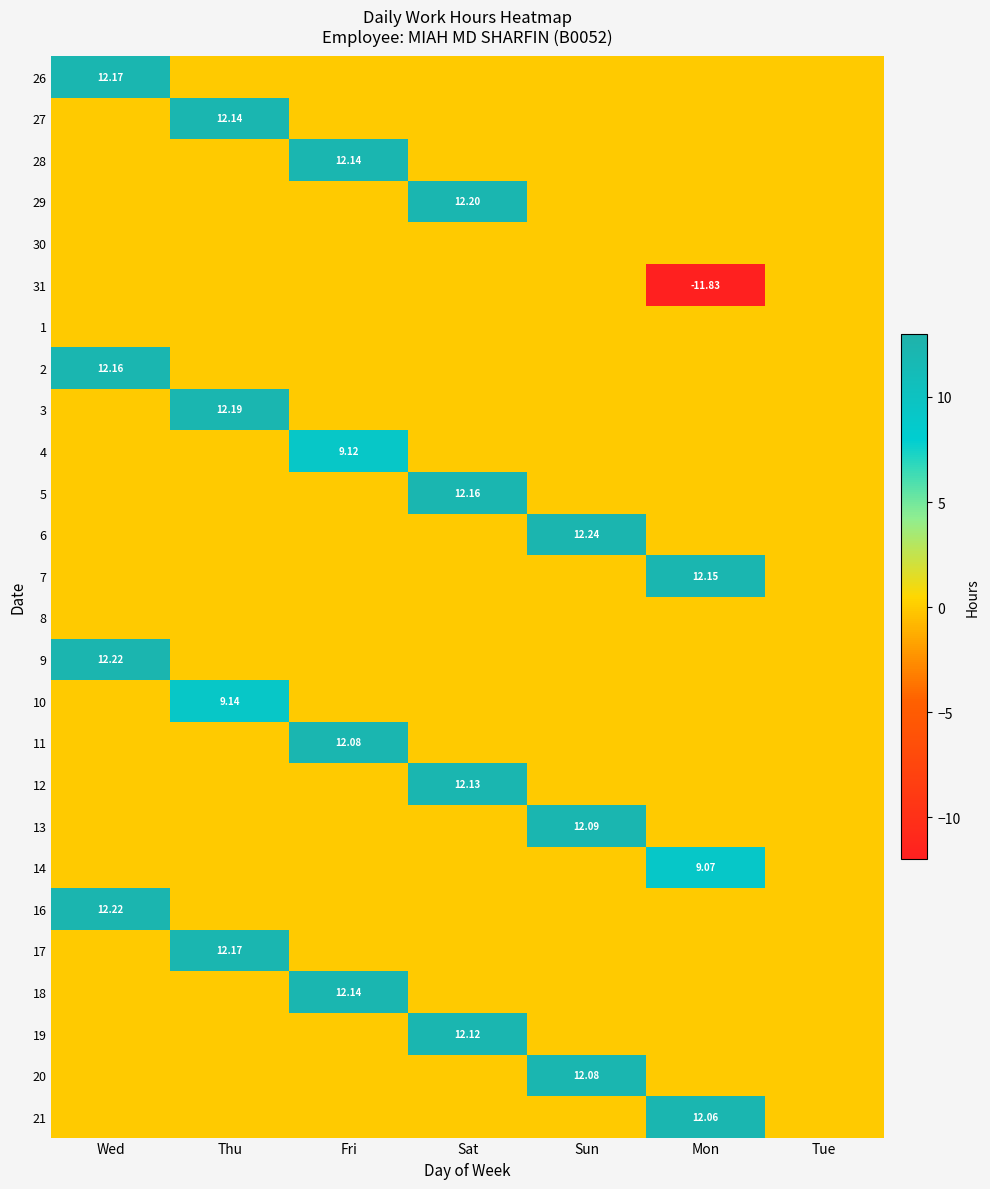

Is the value of 26 at Fri greater than the value of 18 at Wed?

No